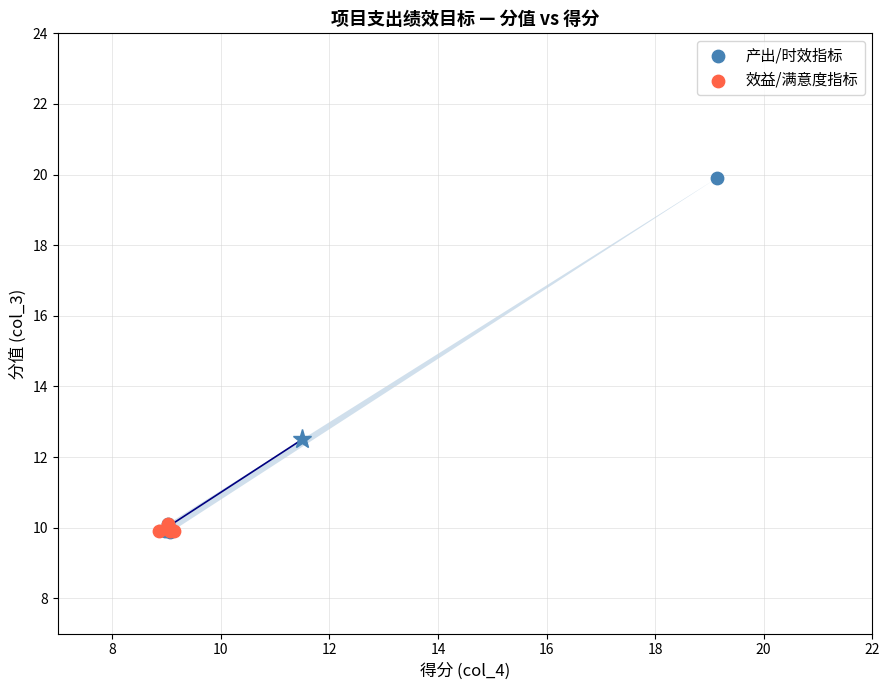

Which series contains the highest Y value?

产出/时效指标